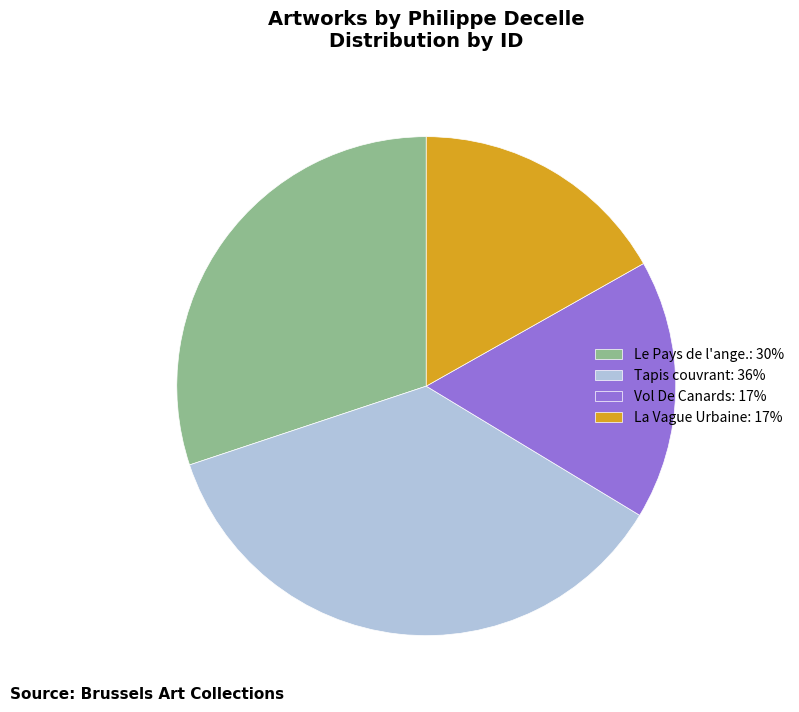

Which slice is the largest?

Tapis couvrant